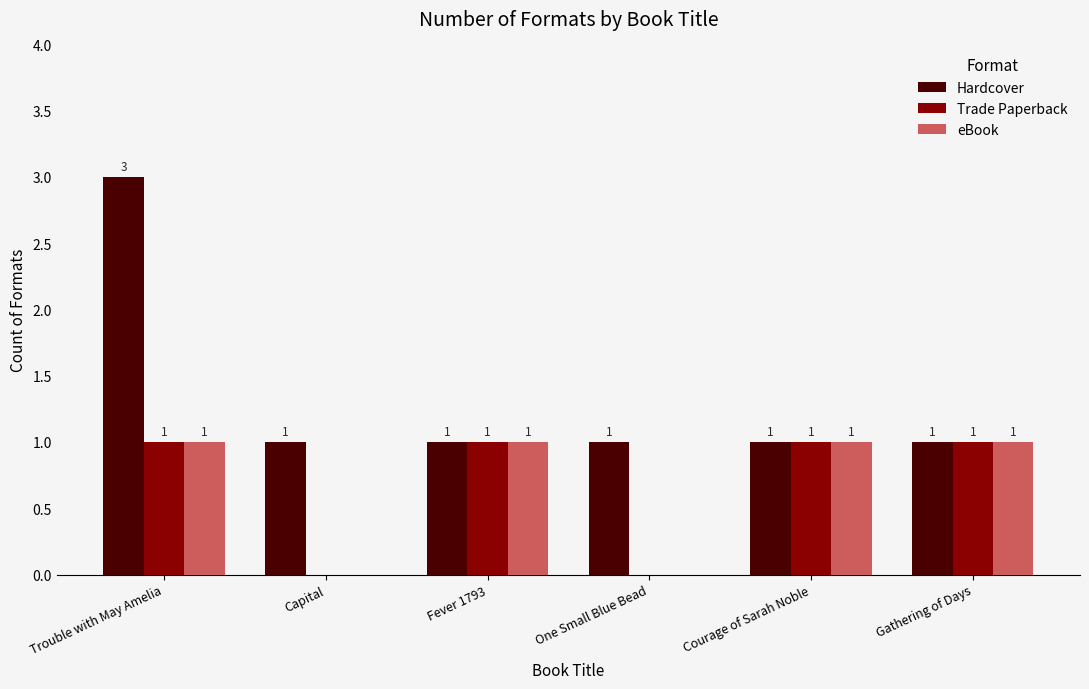

Reading left to right, what are all the values shown in this chart?

Hardcover: Trouble with May Amelia=3	Capital=1	Fever 1793=1	One Small Blue Bead=1	Courage of Sarah Noble=1	Gathering of Days=1
Trade Paperback: Trouble with May Amelia=1	Capital=0	Fever 1793=1	One Small Blue Bead=0	Courage of Sarah Noble=1	Gathering of Days=1
eBook: Trouble with May Amelia=1	Capital=0	Fever 1793=1	One Small Blue Bead=0	Courage of Sarah Noble=1	Gathering of Days=1